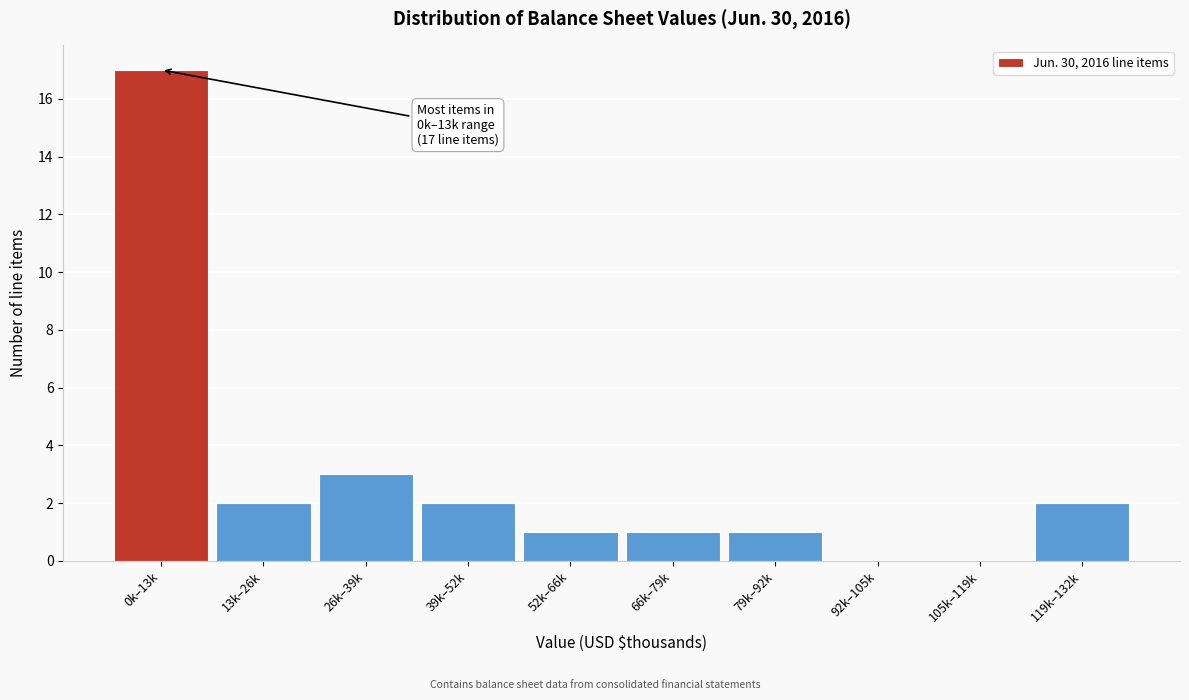

Reading left to right, extract all data points from this chart.

0k–13k=17	13k–26k=2	26k–39k=3	39k–52k=2	52k–66k=1	66k–79k=1	79k–92k=1	92k–105k=0	105k–119k=0	119k–132k=2